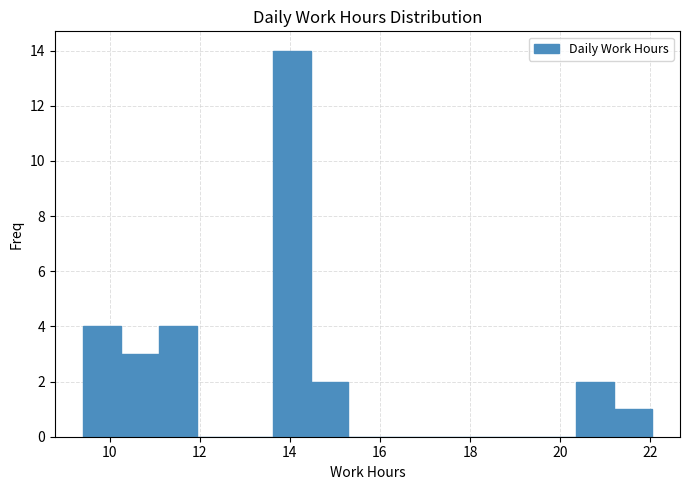

Reading left to right, transcribe this chart: for each bar, give the range it covers on the x-axis and its height. Neither the bar edges nor the heights are printed on the chart, so give them approximately, as read against the axes.

9.4 to 10.2: 4
10.2 to 11.0: 3
11.0 to 12.0: 4
12.0 to 12.8: 0
12.8 to 13.6: 0
13.6 to 14.4: 14
14.4 to 15.2: 2
15.2 to 16.2: 0
16.2 to 17.0: 0
17.0 to 17.8: 0
17.8 to 18.6: 0
18.6 to 19.6: 0
19.6 to 20.4: 0
20.4 to 21.2: 2
21.2 to 22.0: 1